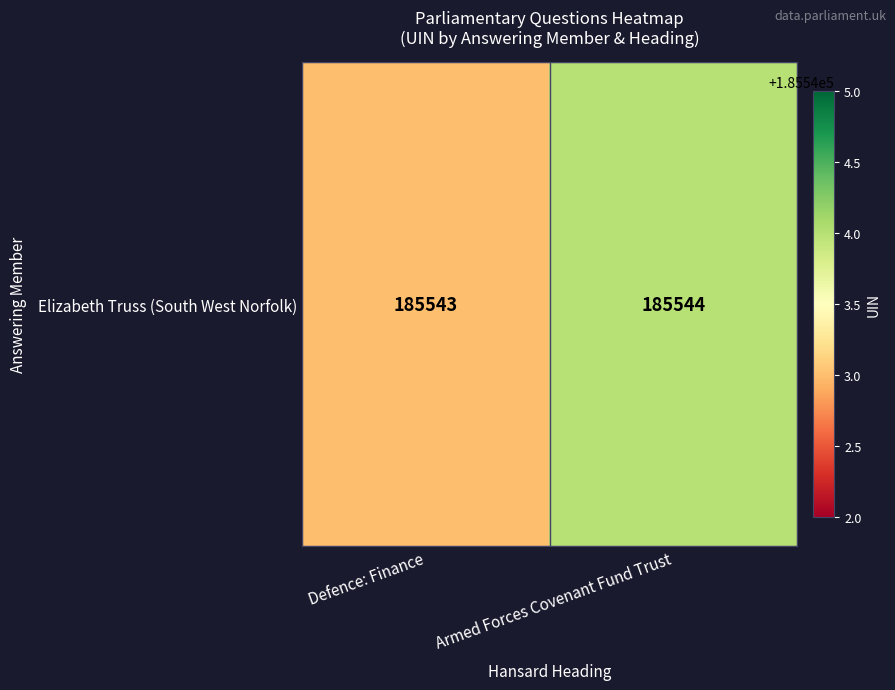

What value does the data have at Armed Forces Covenant Fund Trust?

185544